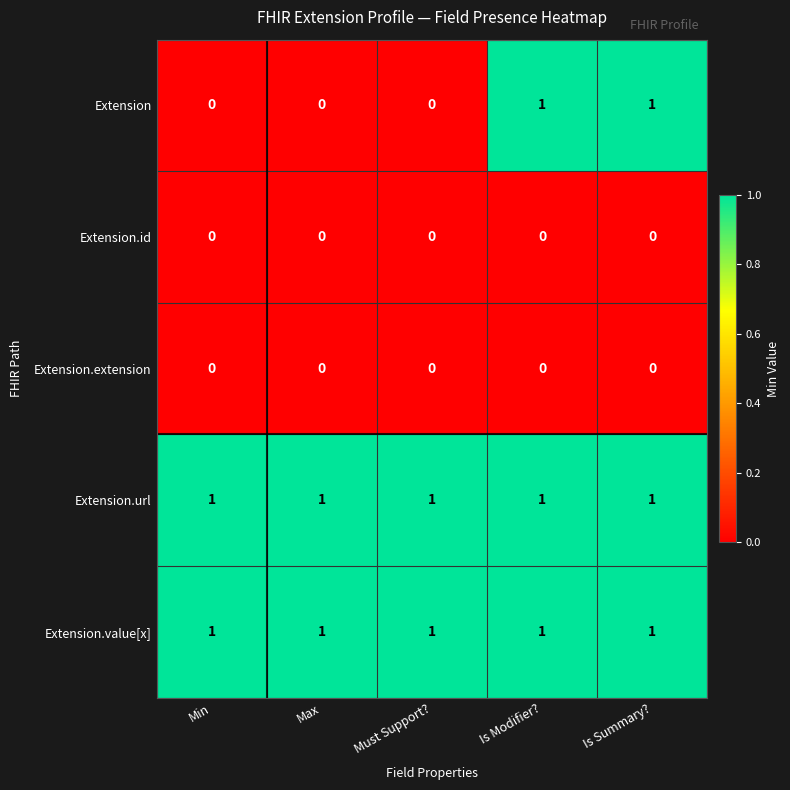

At how many categories does at least one series exceed 0?

5